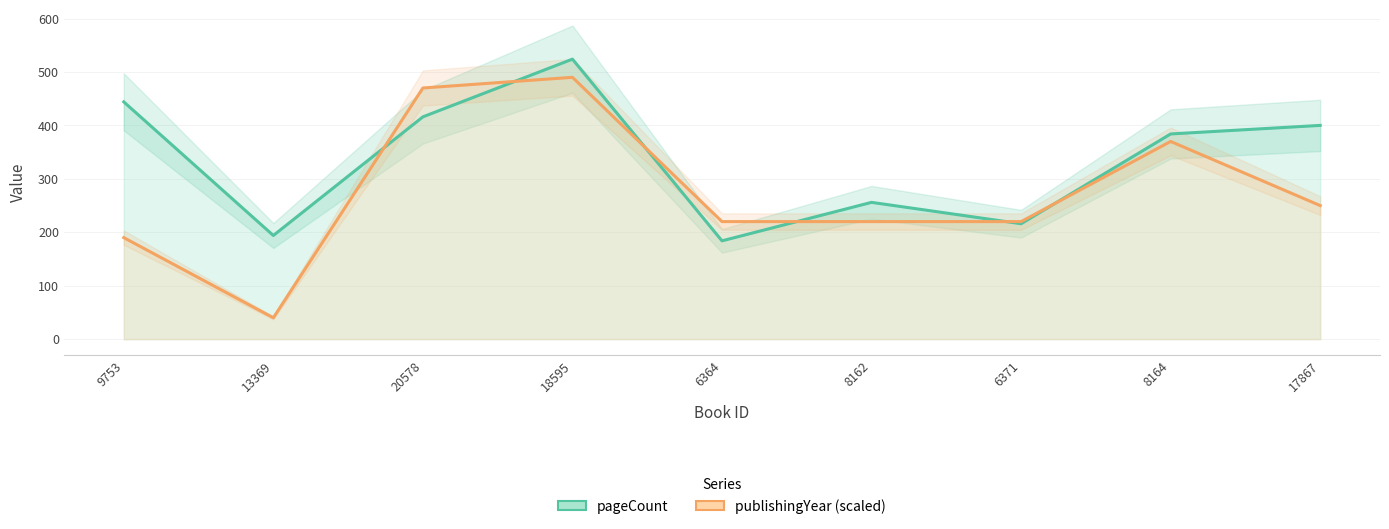

True or false: pageCount has a value of 400 at 17867.

True